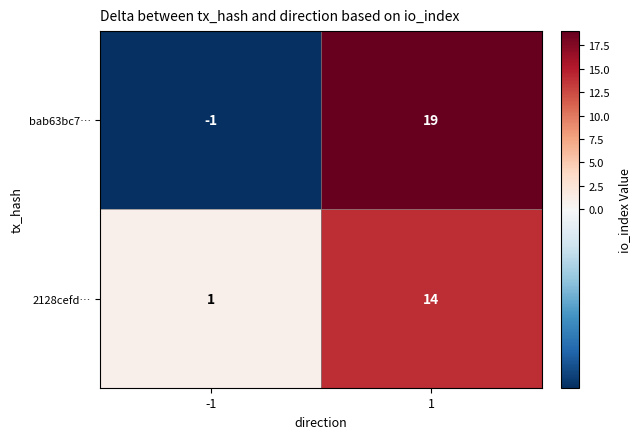

True or false: 2128cefd… has a value of 22 at 1.

False